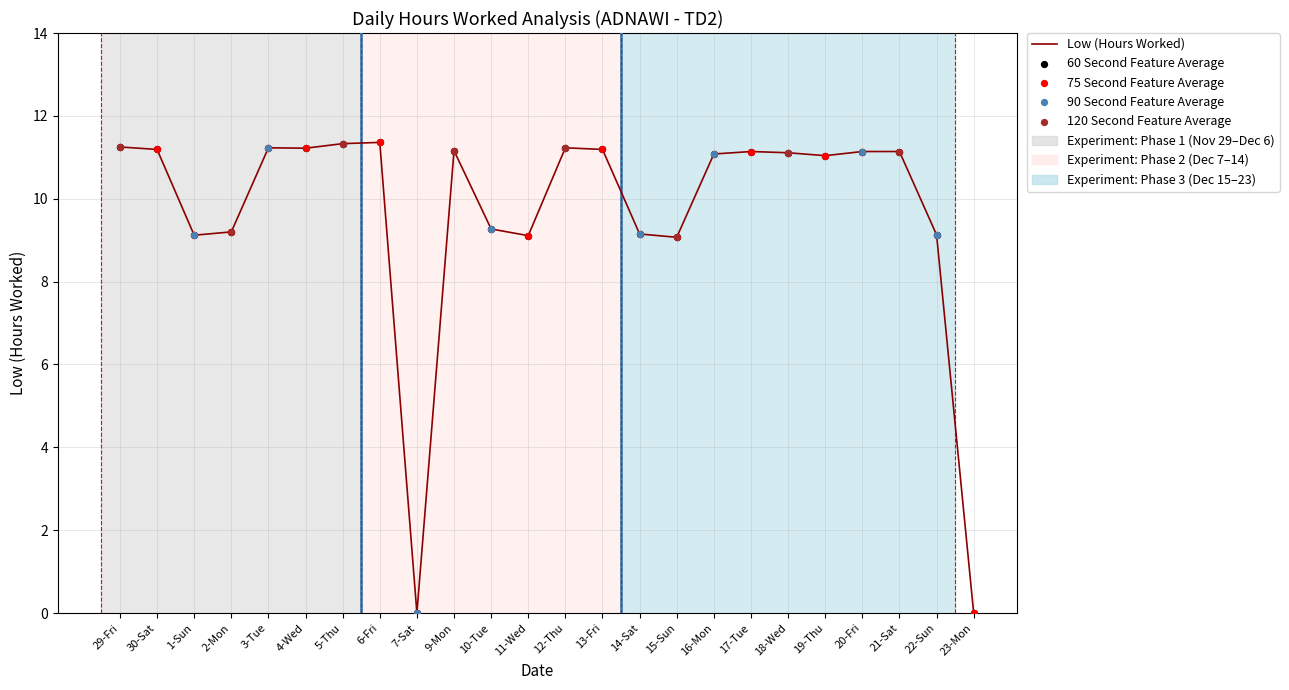

Which has a higher value, 23-Mon or 30-Sat?

30-Sat